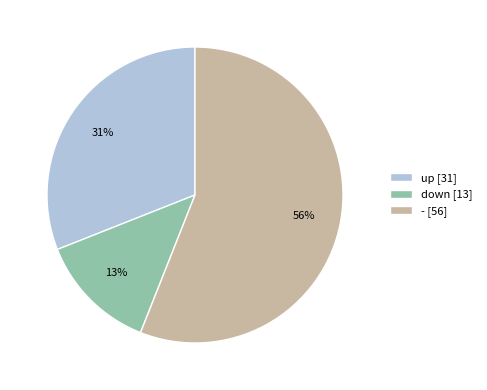

Is down the majority of the pie?

No